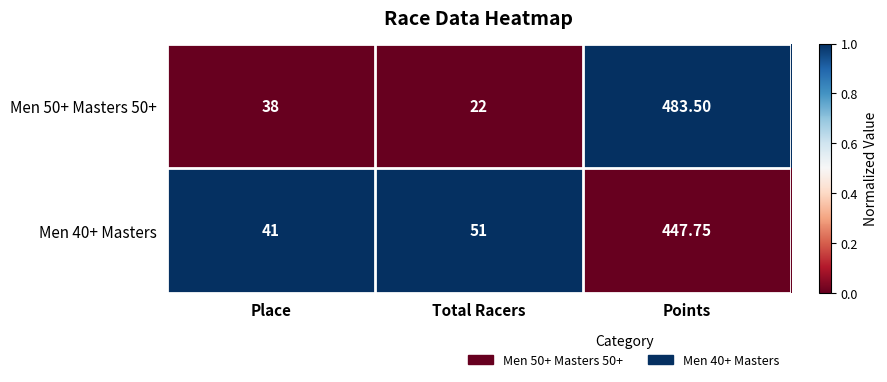

Which label corresponds to the largest value in the chart?

Points